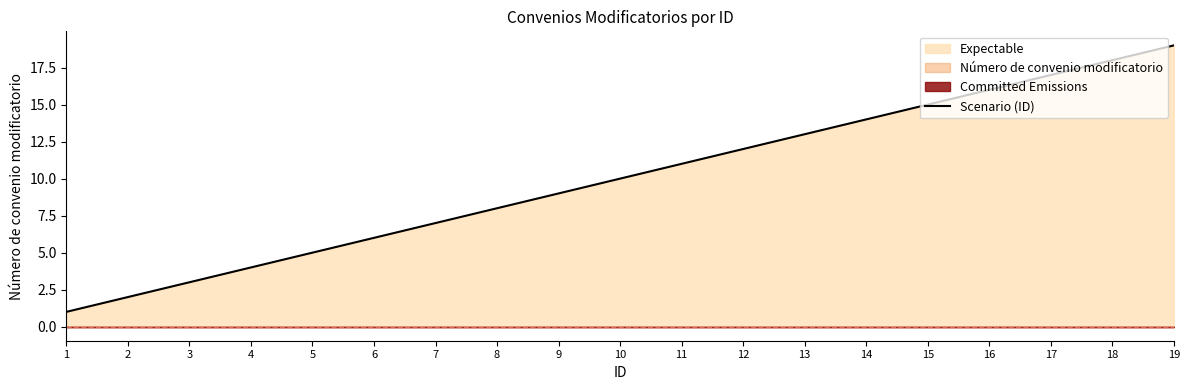

Reading left to right, list all the values displayed in this chart.

1	2	3	4	5	6	7	8	9	10	11	12	13	14	15	16	17	18	19